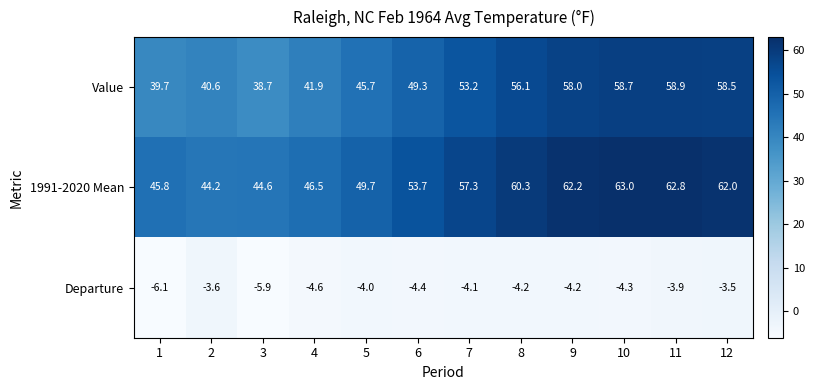

What is the total value across all series at 1?

79.4